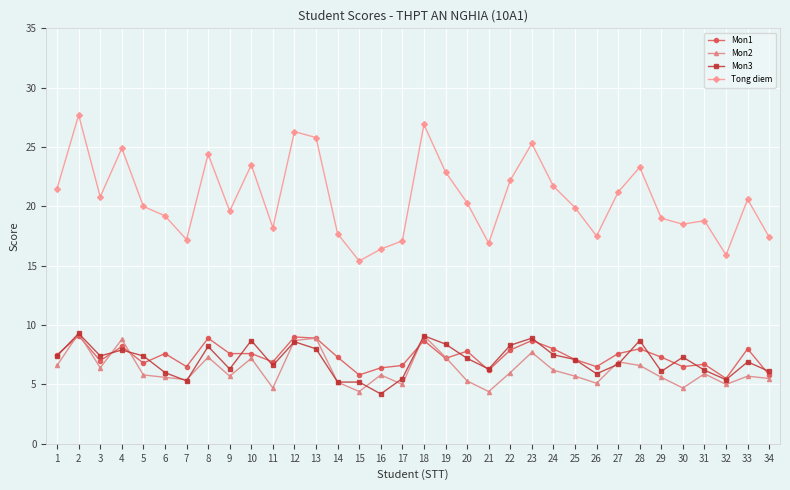

Does the chart display data point markers on the line(s)?

Yes